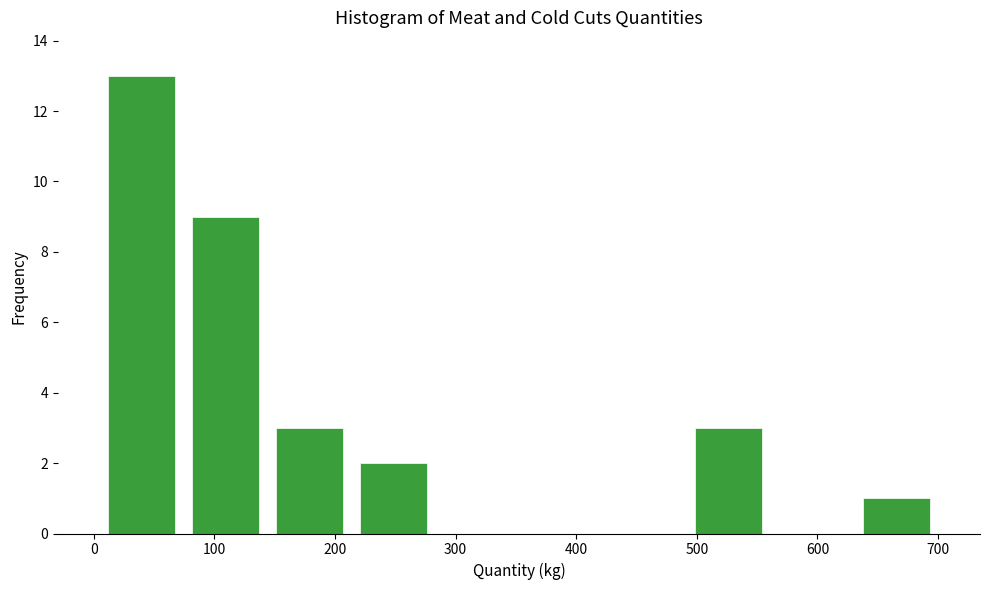

Reading left to right, list every bar in this chart as the range it spans on the x-axis followed by its height. Neither the bar edges nor the heights are printed on the chart, so give them approximately, as read against the axes.

10 to 70: 13
70 to 140: 9
140 to 210: 3
210 to 280: 2
280 to 350: 0
350 to 420: 0
420 to 490: 0
490 to 560: 3
560 to 630: 0
630 to 700: 1